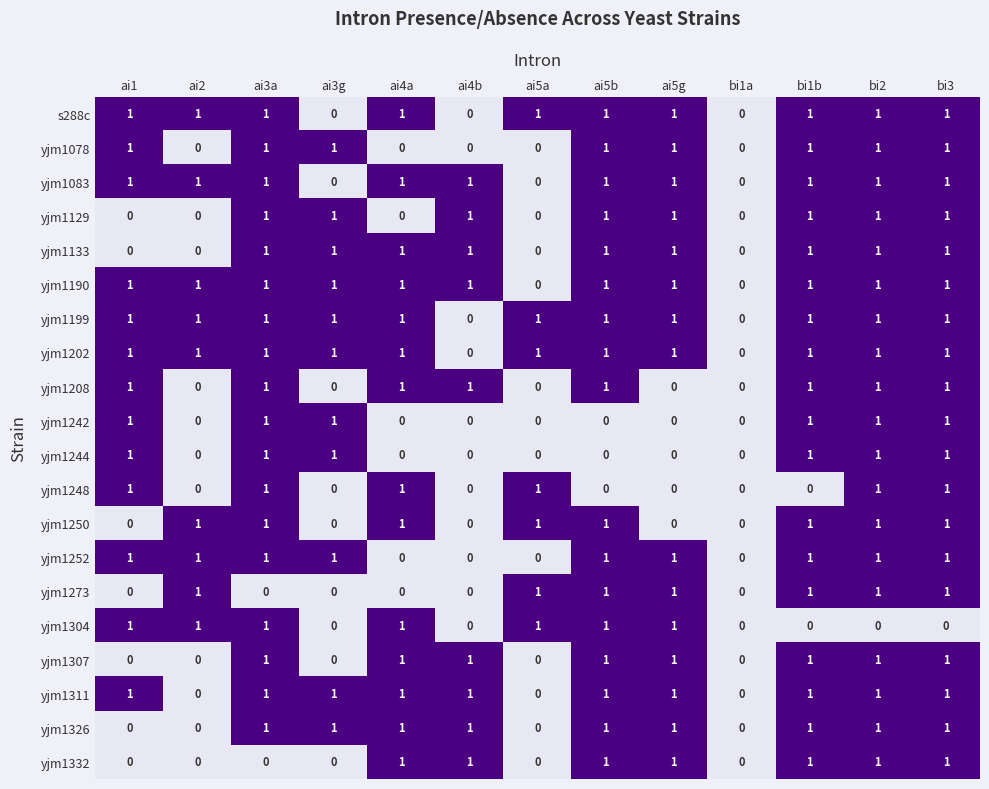

The yjm1208 series shows 1 at ai4a. True or false?

True